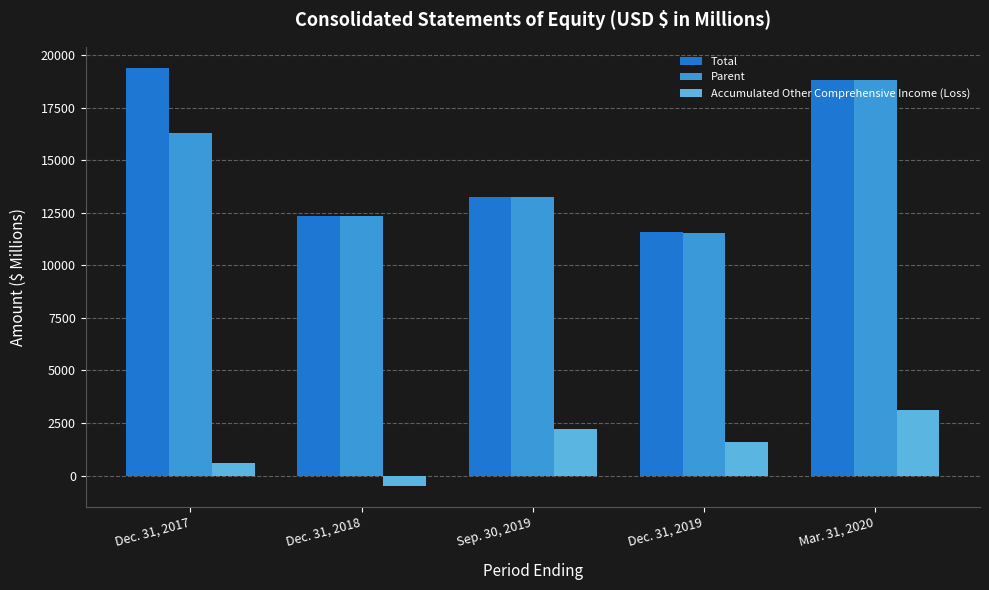

How many bars are there in each group?

3